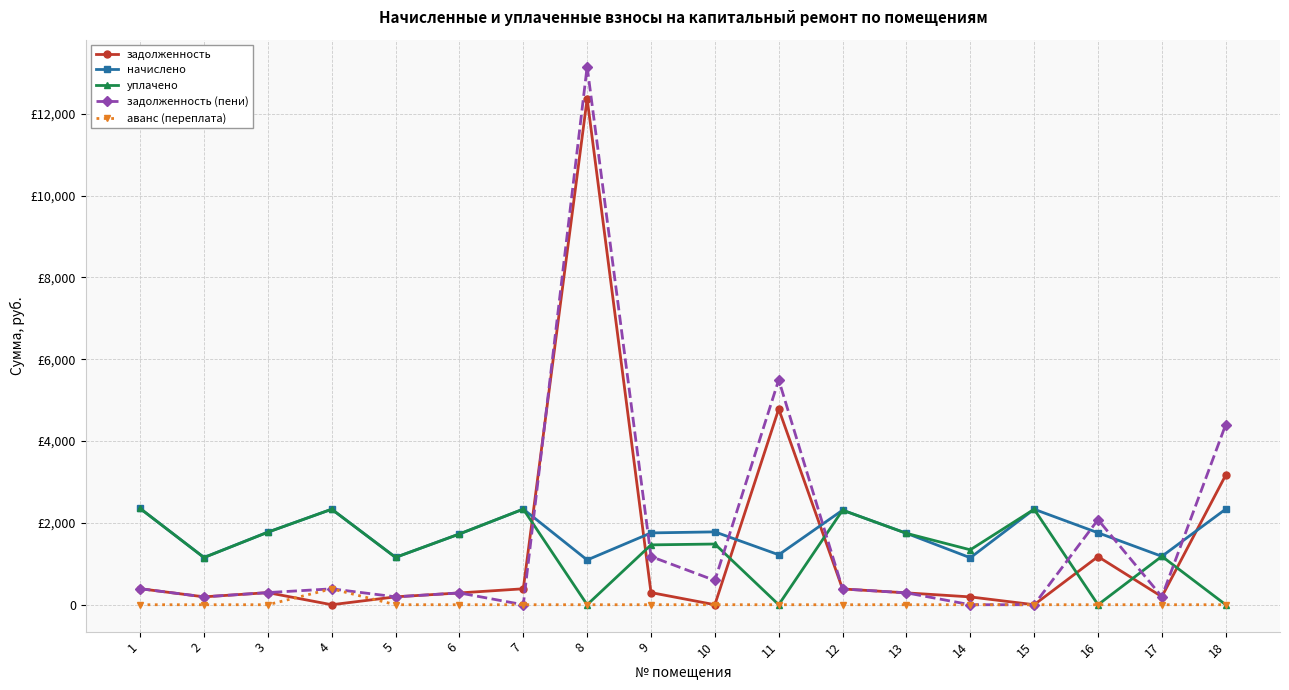

True or false: аванс (переплата) has a value of -262.4 at 16.

False